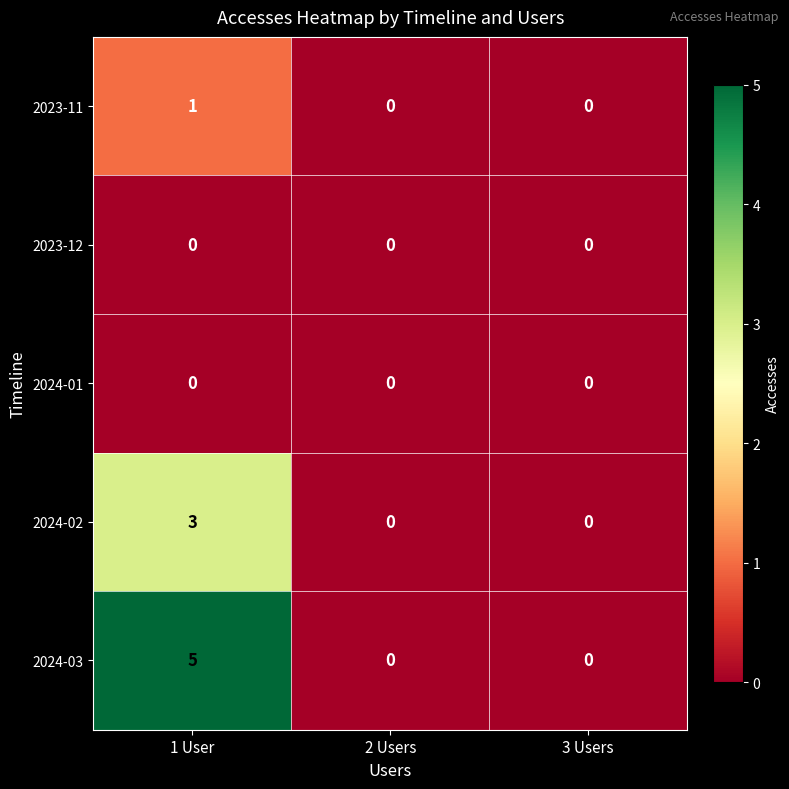

Reading right to left, extract all data points from this chart.

2023-11: 0	0	1
2023-12: 0	0	0
2024-01: 0	0	0
2024-02: 0	0	3
2024-03: 0	0	5